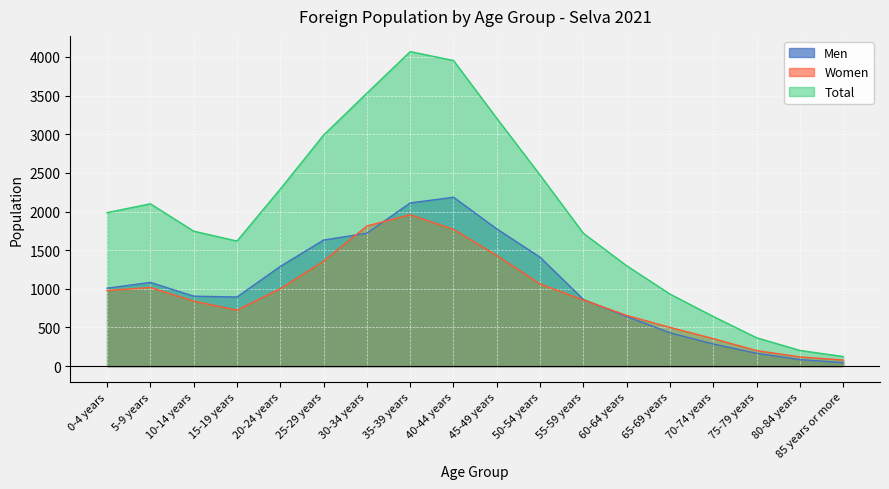

Reading left to right, transcribe all the data shown in this chart.

Men: 1008	1083	905	894	1290	1631	1719	2111	2185	1775	1409	862	642	431	286	166	84	45
Women: 978	1017	841	724	1001	1358	1813	1958	1769	1431	1062	856	656	501	356	201	119	79
Total: 1986	2100	1746	1618	2291	2989	3532	4069	3954	3206	2471	1718	1298	932	642	367	203	124